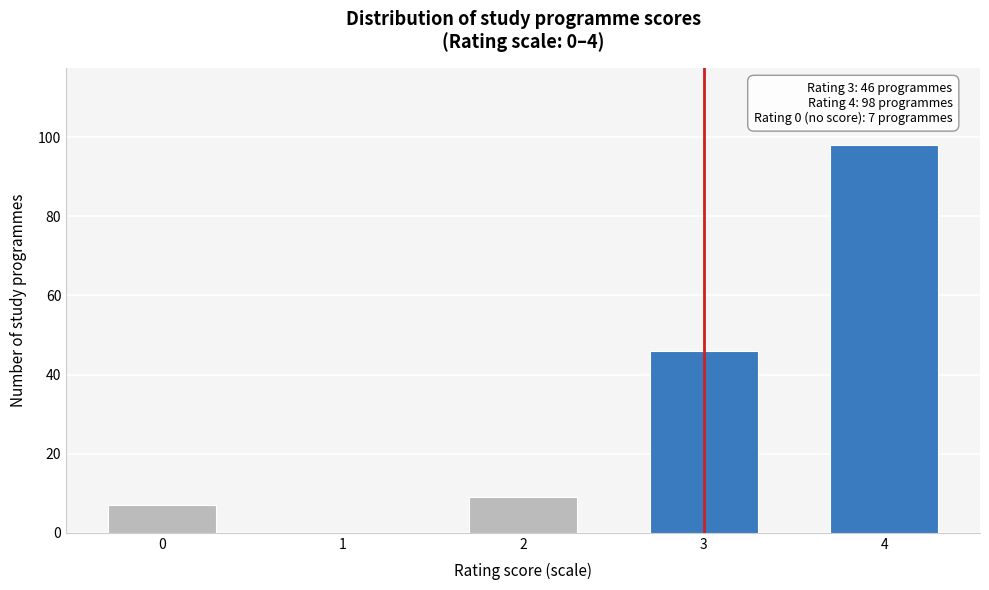

Reading left to right, transcribe all the data shown in this chart.

0=7	1=0	2=9	3=46	4=98